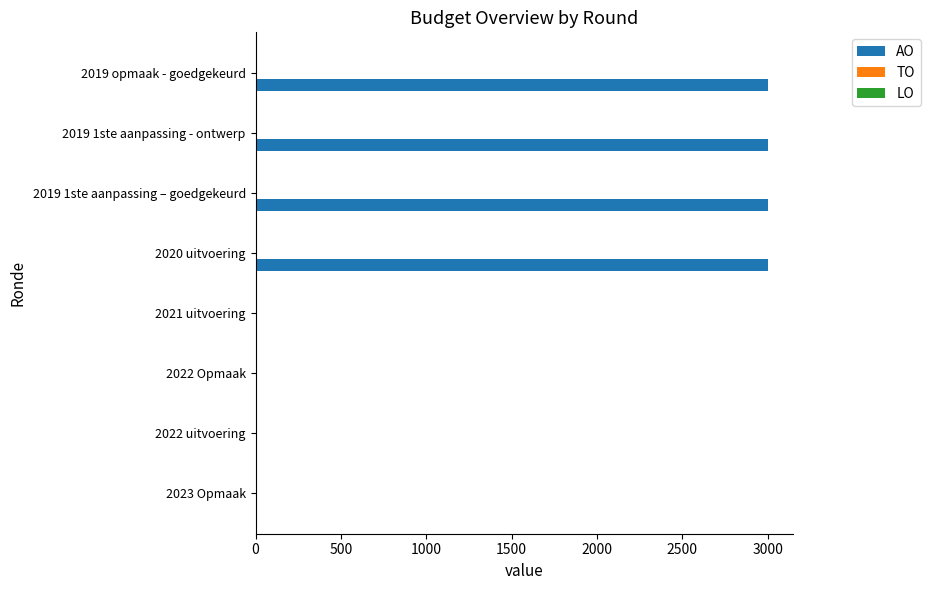

Which has a higher value, 2020 uitvoering or 2022 uitvoering?

2020 uitvoering